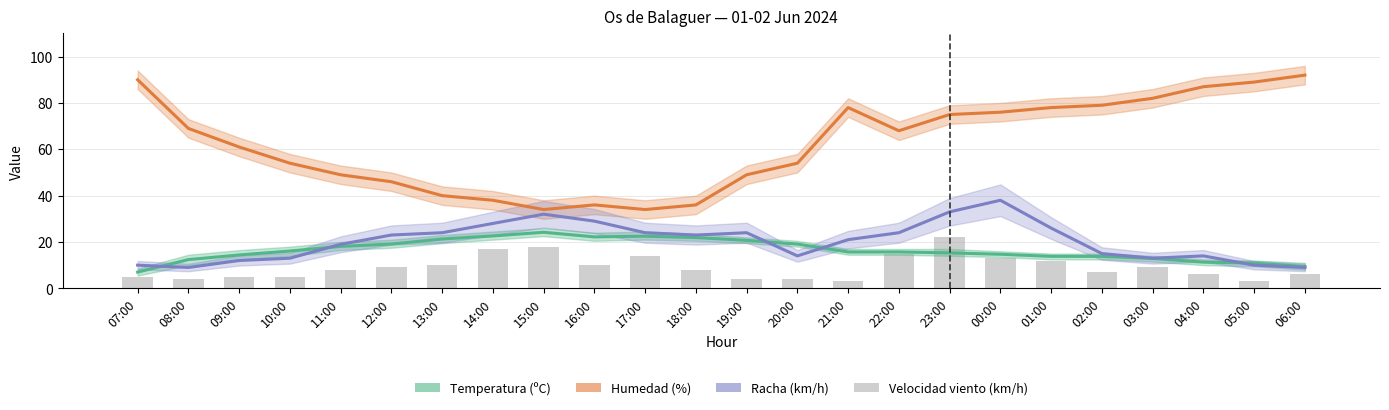

What value does the Velocidad del viento (km/h) series have at 18:00?

8.0